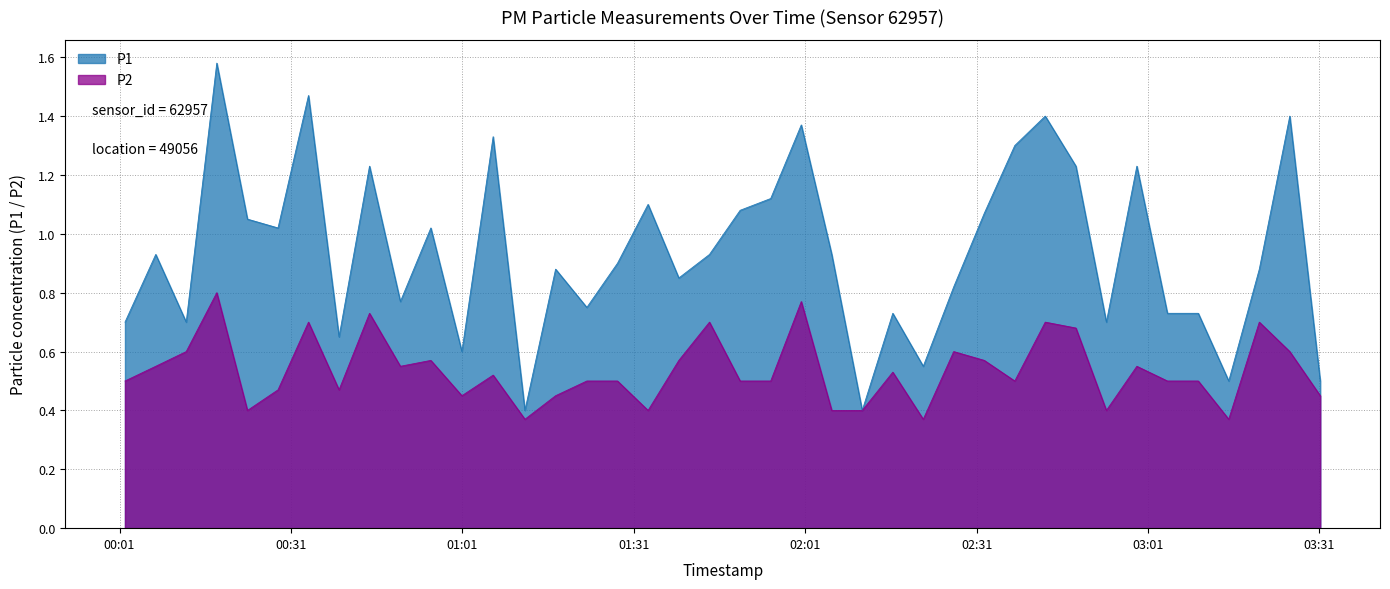

The value of P2 at 2023-08-31T03:25:49 is 0.3. True or false?

False